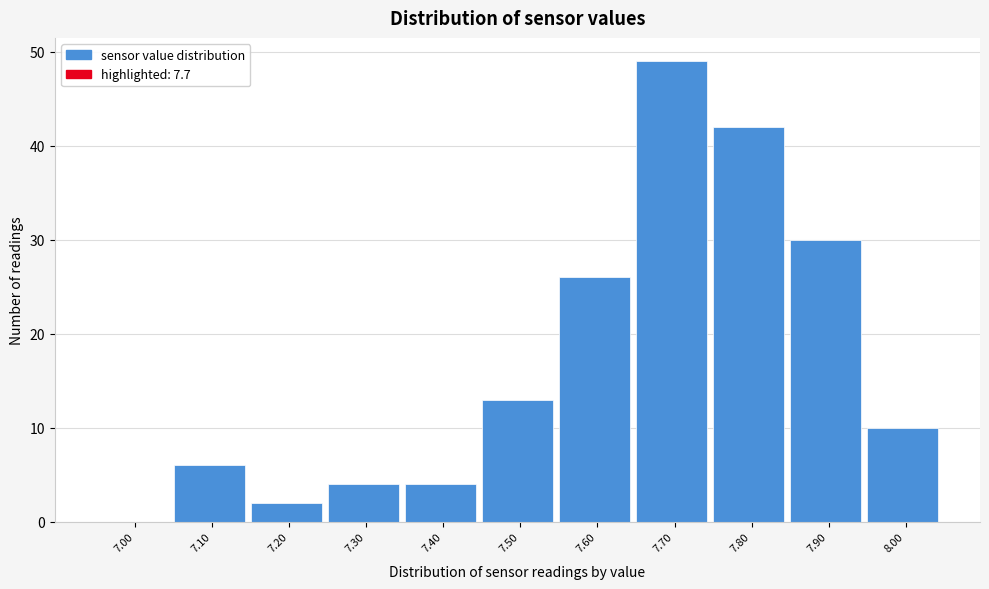

Reading right to left, what are all the values shown in this chart?

8.00=10	7.90=30	7.80=42	7.70=49	7.60=26	7.50=13	7.40=4	7.30=4	7.20=2	7.10=6	7.00=0